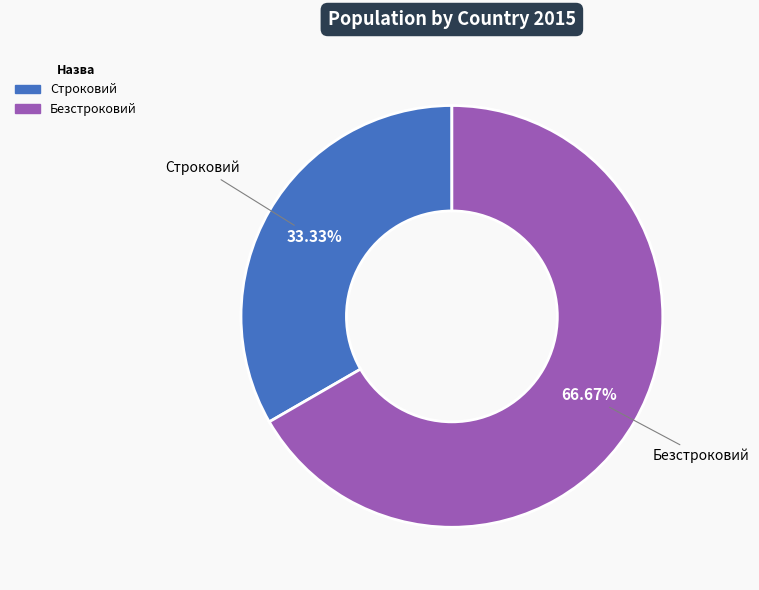

To the nearest percent, what is the combined percentage of Строковий and Безстроковий?

100%